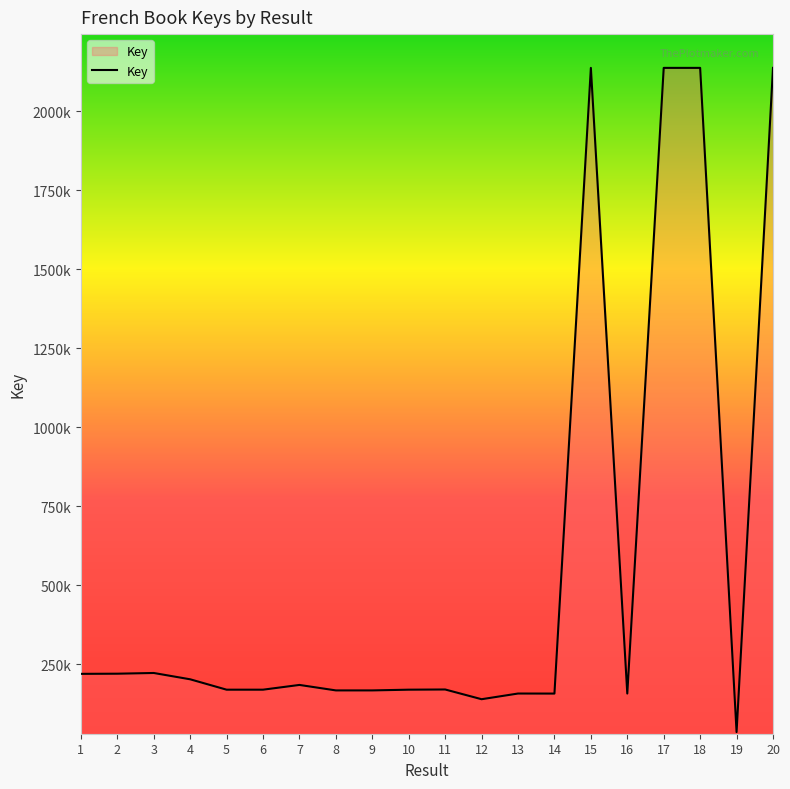

The chart shows a value of 3547504219 at 17. True or false?

False